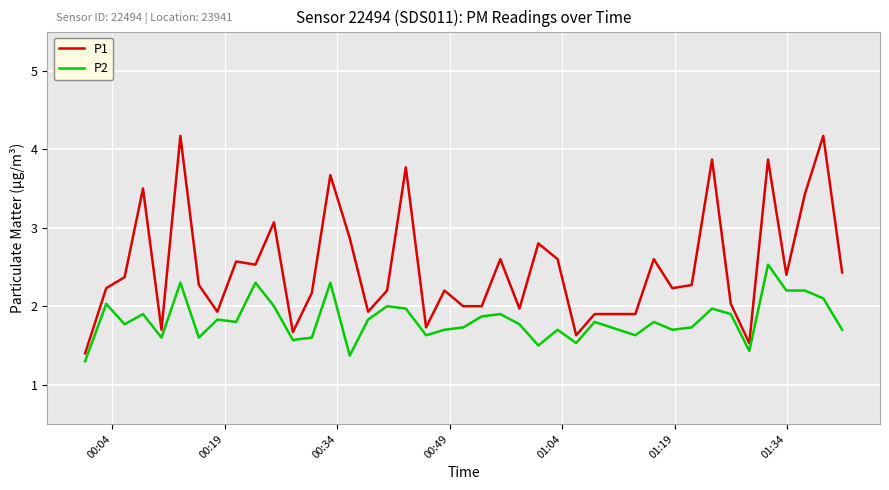

What is the smallest value displayed?

1.3